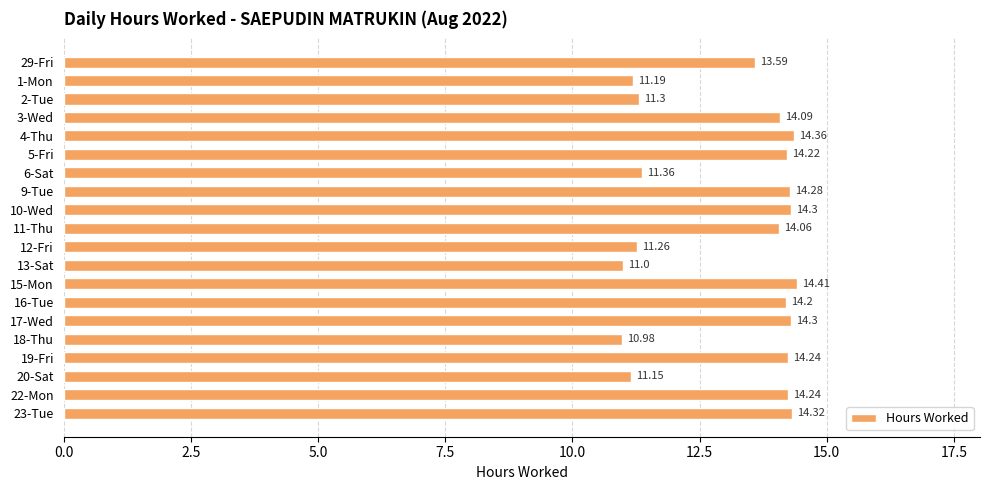

Count the number of data series in this chart.

1